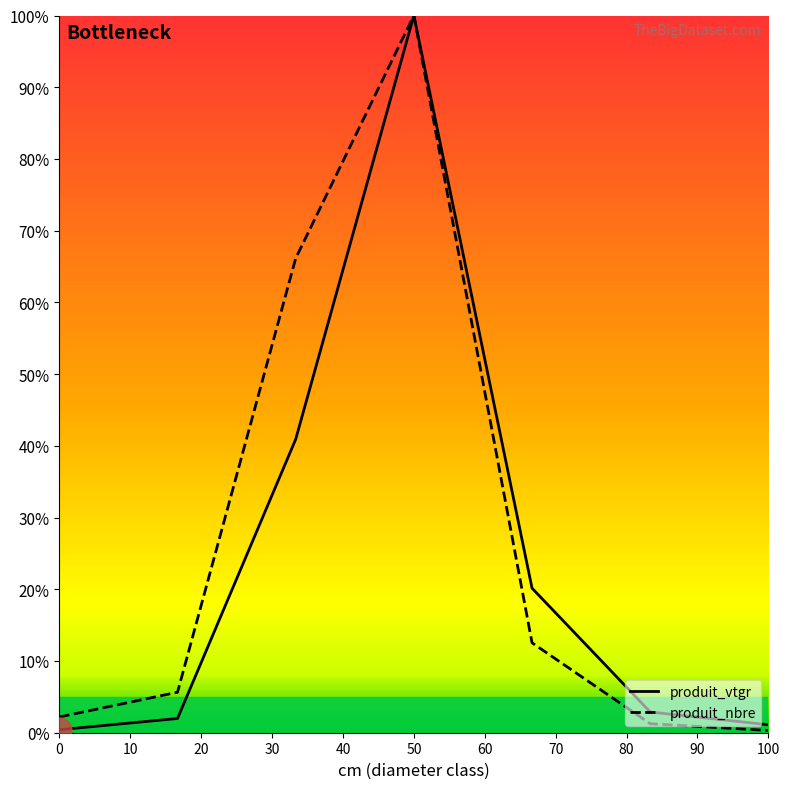

Reading left to right, list all the values displayed in this chart.

produit_vtgr: 0.4	2.0	40.9	100.0	20.2	2.9	1.1
produit_nbre: 2.2	5.6	66.1	100.0	12.5	1.3	0.3